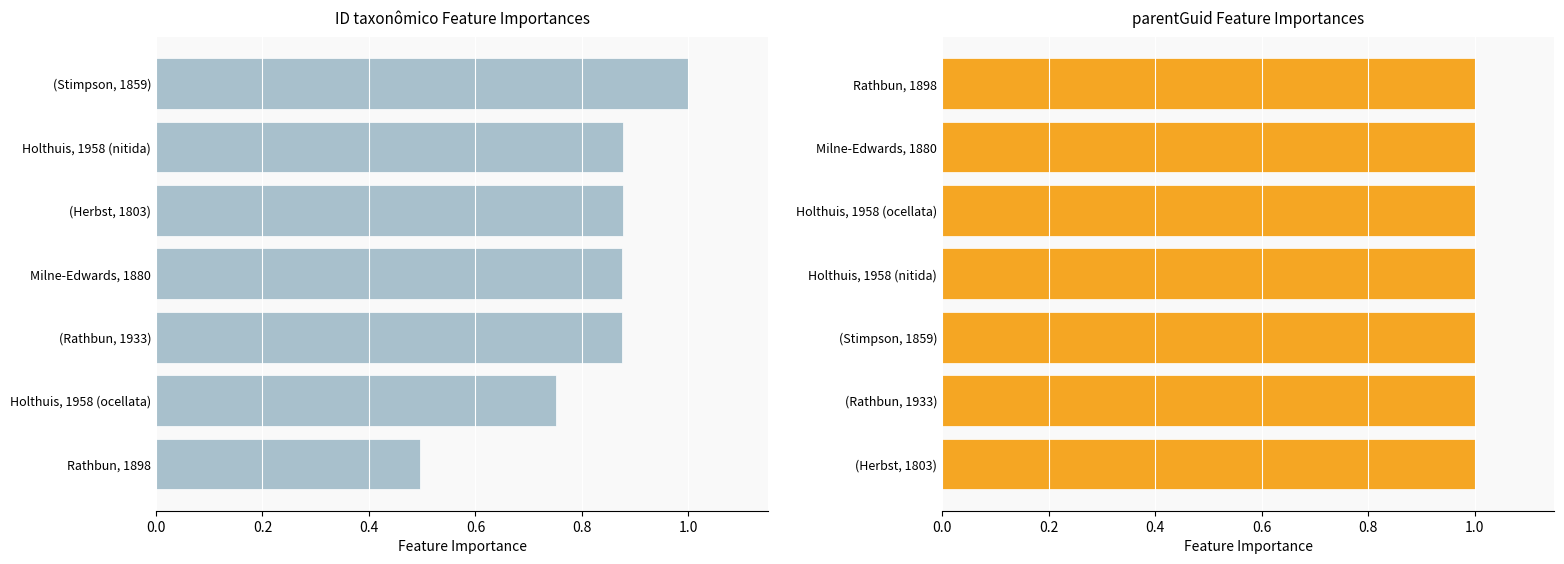

List the series in order of their peak value, highest first.

ID taxonômico, parentGuid